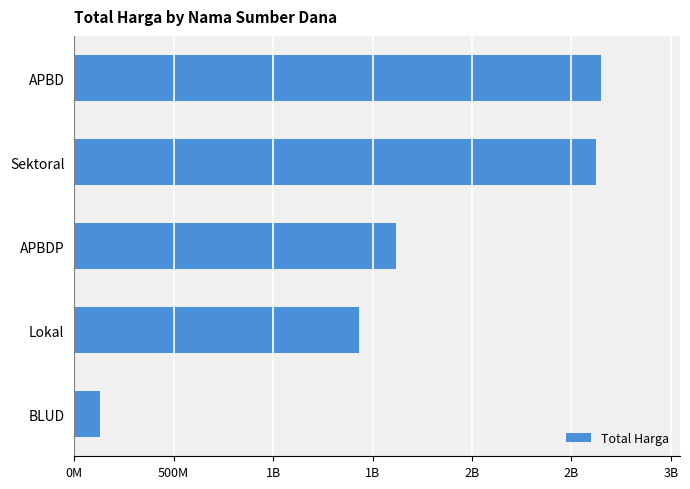

What is the greatest value displayed?

2648986025